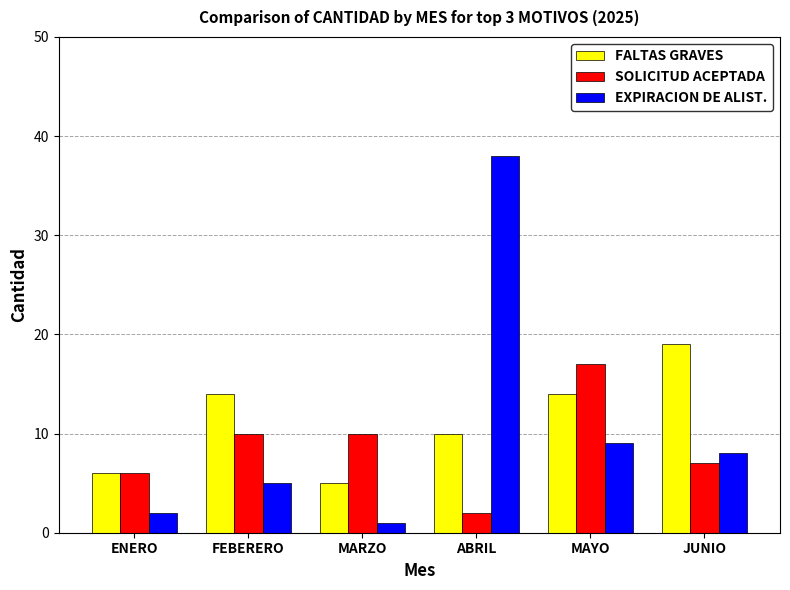

Reading left to right, extract all data points from this chart.

FALTAS GRAVES: 6	14	5	10	14	19
SOLICITUD ACEPTADA: 6	10	10	2	17	7
EXPIRACION DE ALIST.: 2	5	1	38	9	8